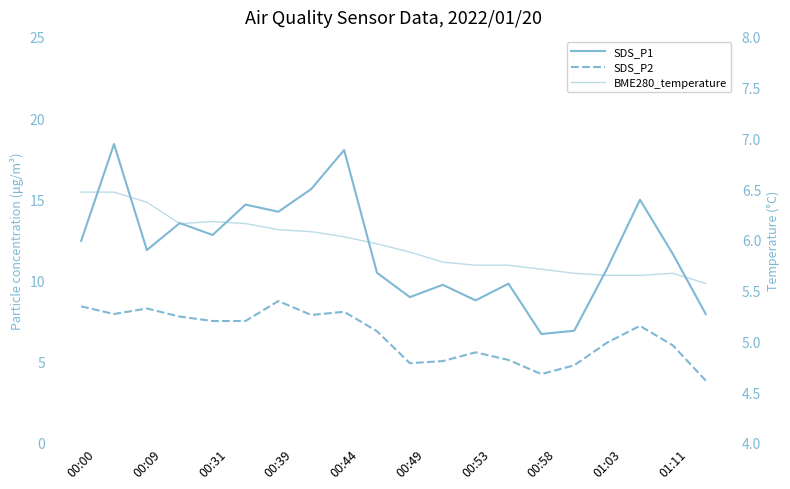

Read the BME280_temperature value at 11.

5.8